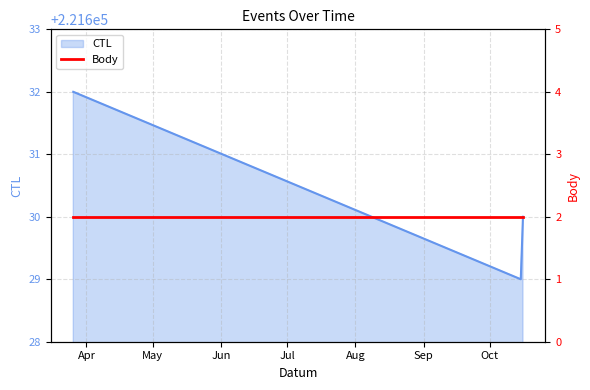

What is the change in value from 2022-10-15 to 2022-10-16?

+1